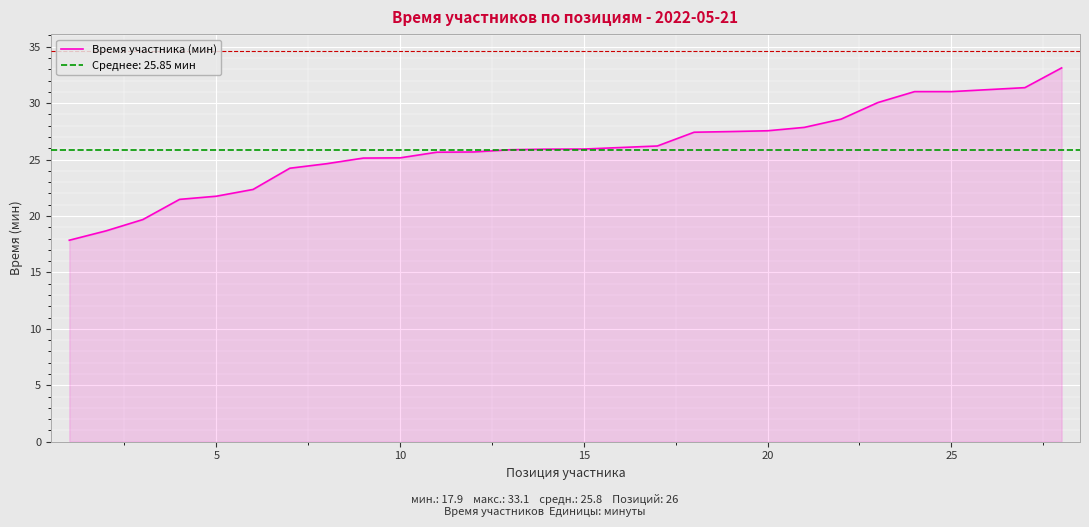

What is the maximum value for Время участника (мин)?

33.1